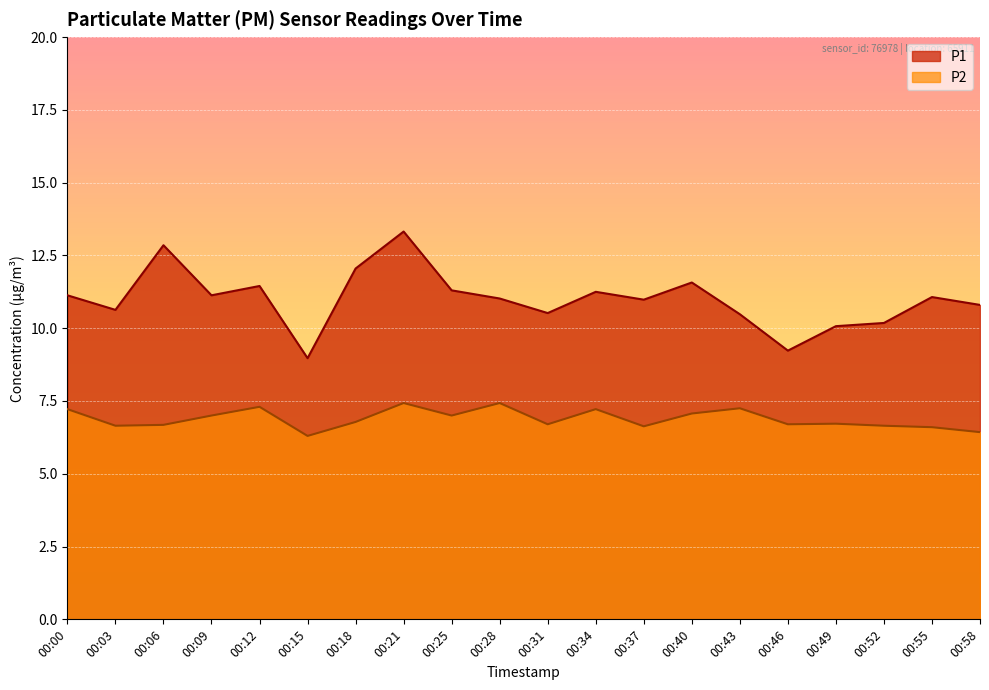

Count the number of data series in this chart.

2